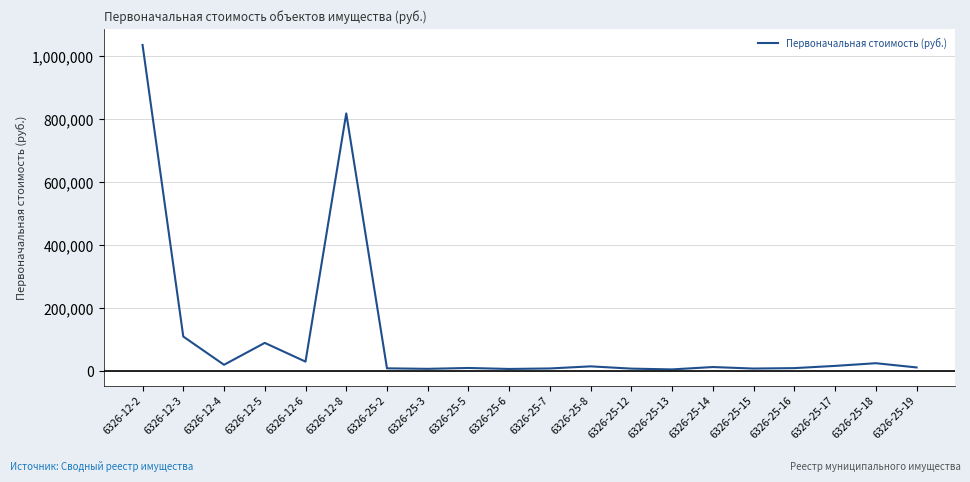

What value does the data have at 6326-25-3, to the nearest 50?

7150